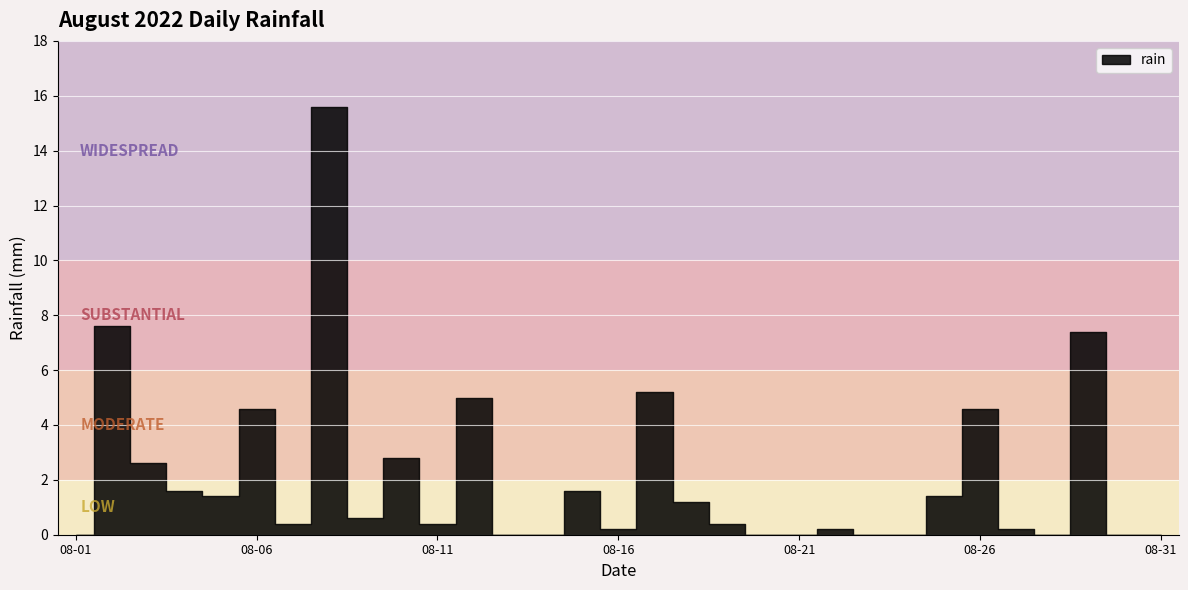

Rank the categories by value from highest to lowest.

2022-08-08, 2022-08-02, 2022-08-29, 2022-08-17, 2022-08-12, 2022-08-06, 2022-08-26, 2022-08-10, 2022-08-03, 2022-08-04, 2022-08-15, 2022-08-05, 2022-08-25, 2022-08-18, 2022-08-09, 2022-08-07, 2022-08-11, 2022-08-19, 2022-08-16, 2022-08-22, 2022-08-27, 2022-08-01, 2022-08-13, 2022-08-14, 2022-08-20, 2022-08-21, 2022-08-23, 2022-08-24, 2022-08-28, 2022-08-30, 2022-08-31